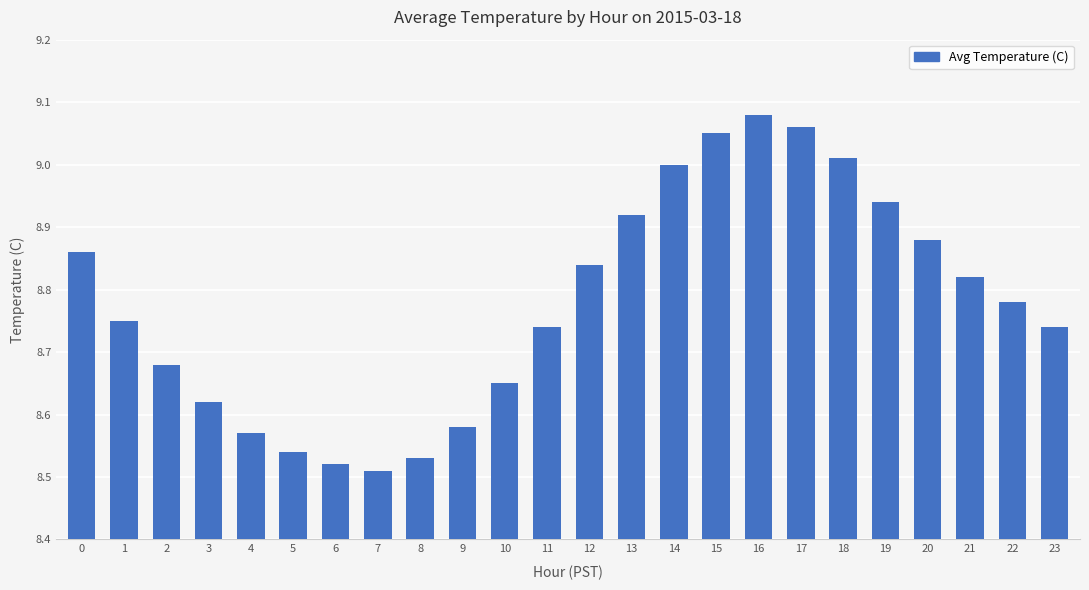

At which label is the value closest to 8?

7